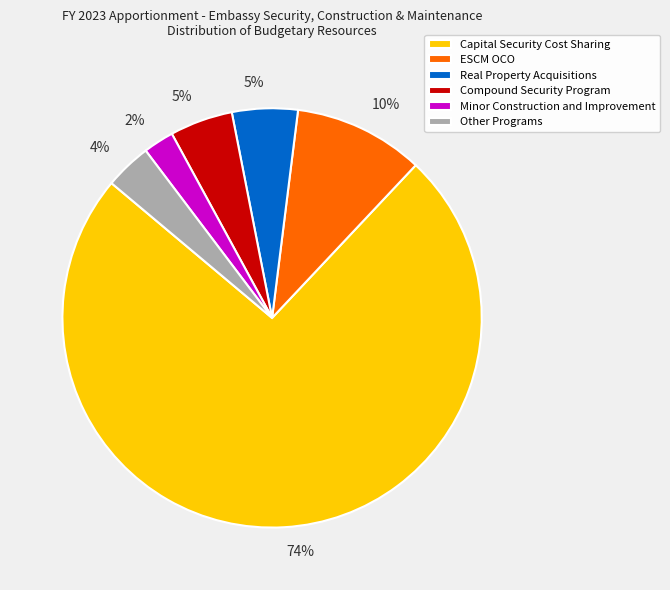

Is there a majority slice in this chart?

Yes